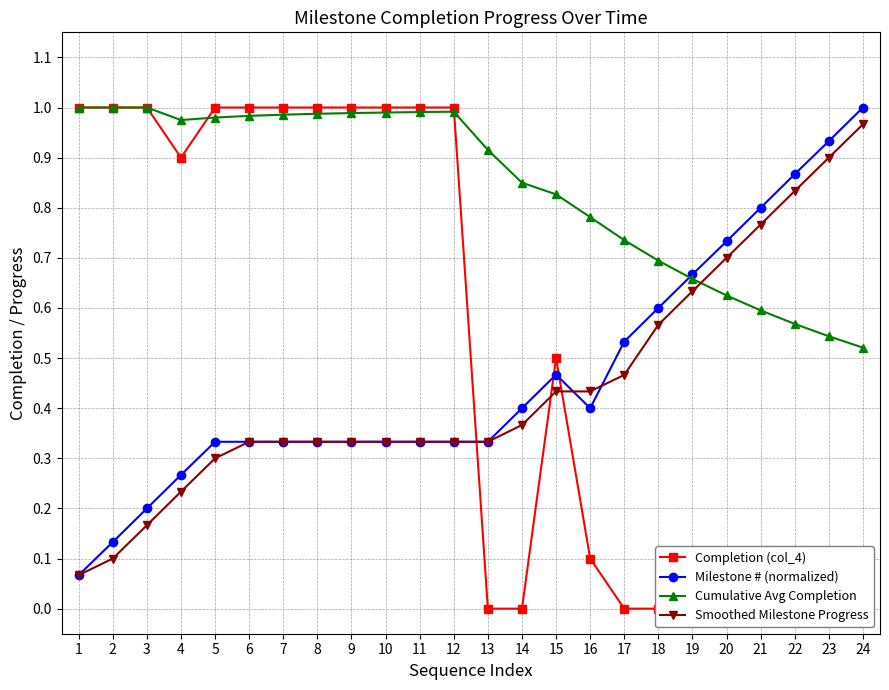

Is the value of Smoothed Milestone Progress at 6 greater than the value of Cumulative Avg Completion at 9?

No